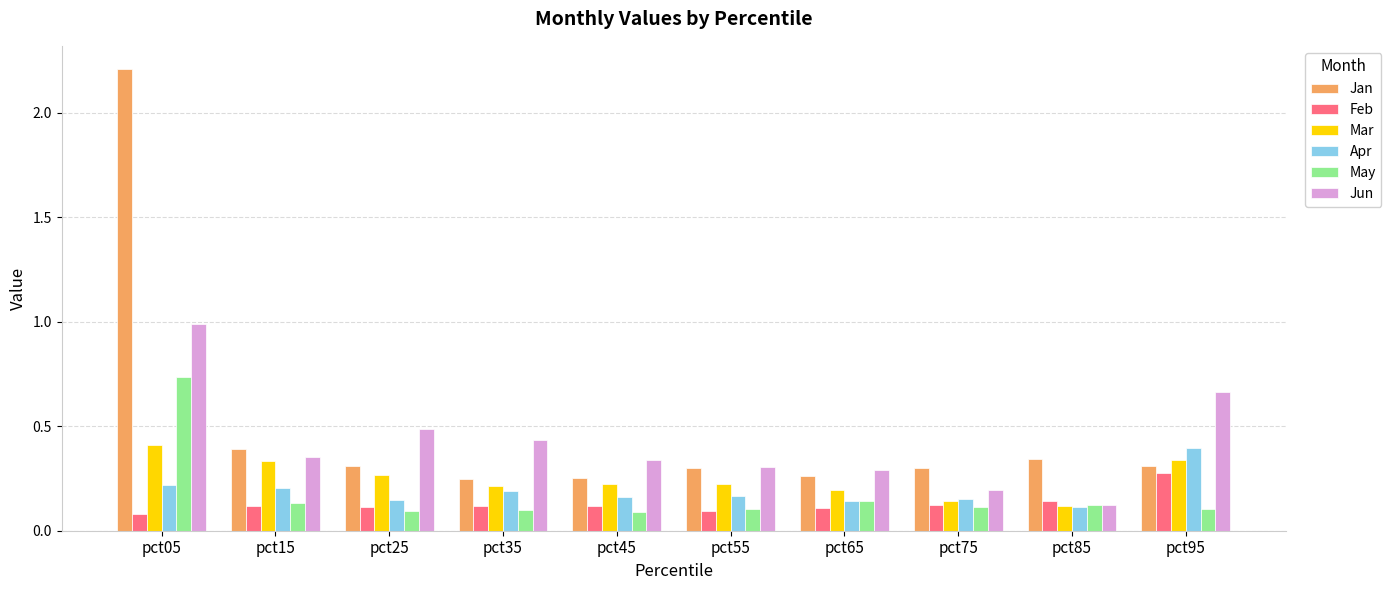

Between pct35 and pct85, which series saw the biggest shift?

Jun